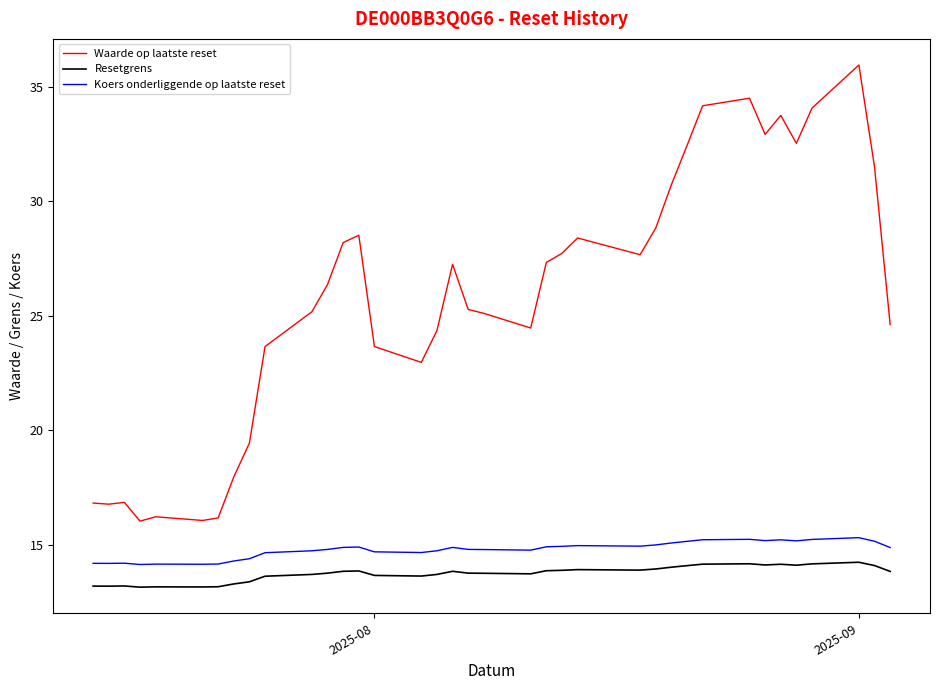

True or false: Koers onderliggende op laatste reset and Resetgrens intersect in this chart.

False